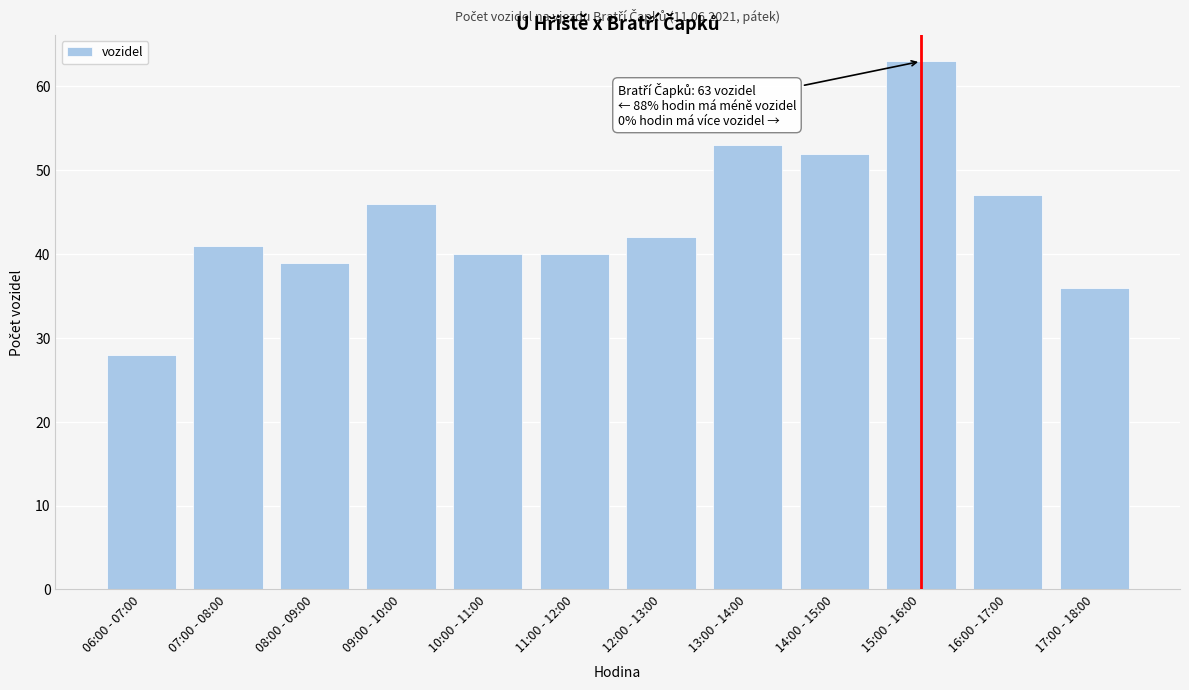

Reading left to right, what are all the values shown in this chart?

28	41	39	46	40	40	42	53	52	63	47	36